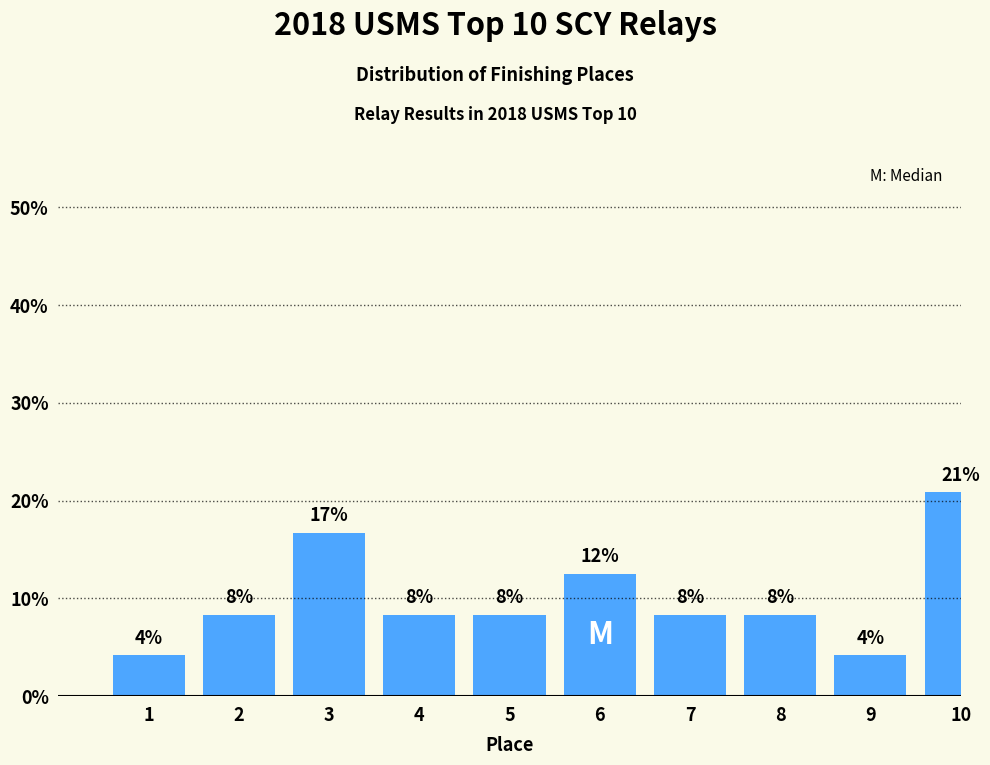

How many bars are there in total?

10